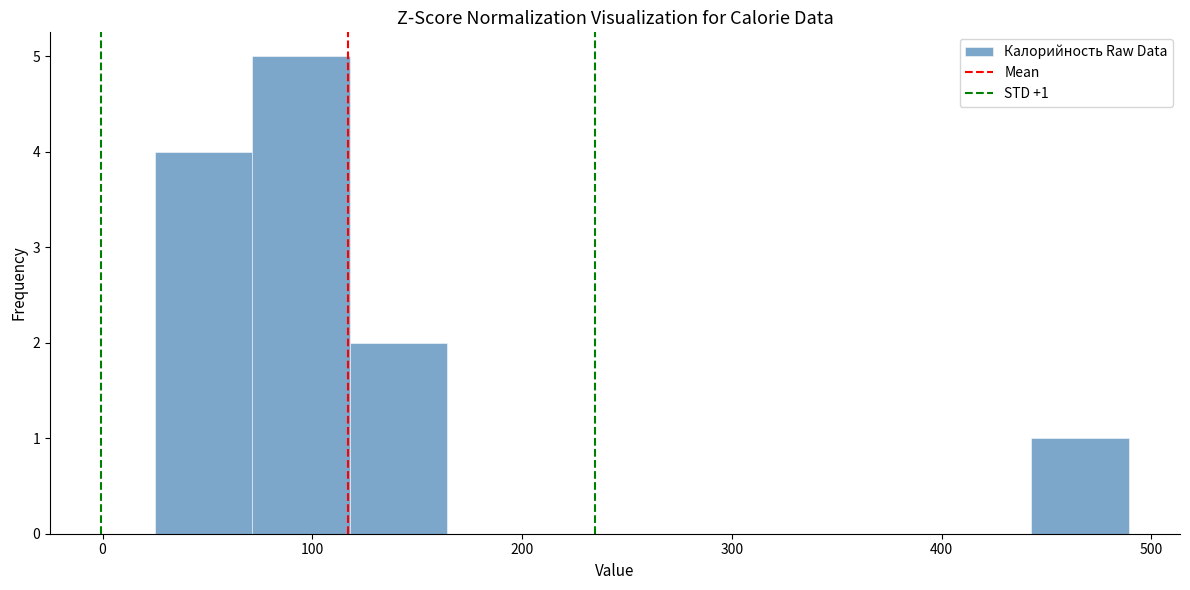

Over which range of the x-axis is the bar tallest?

70 to 120